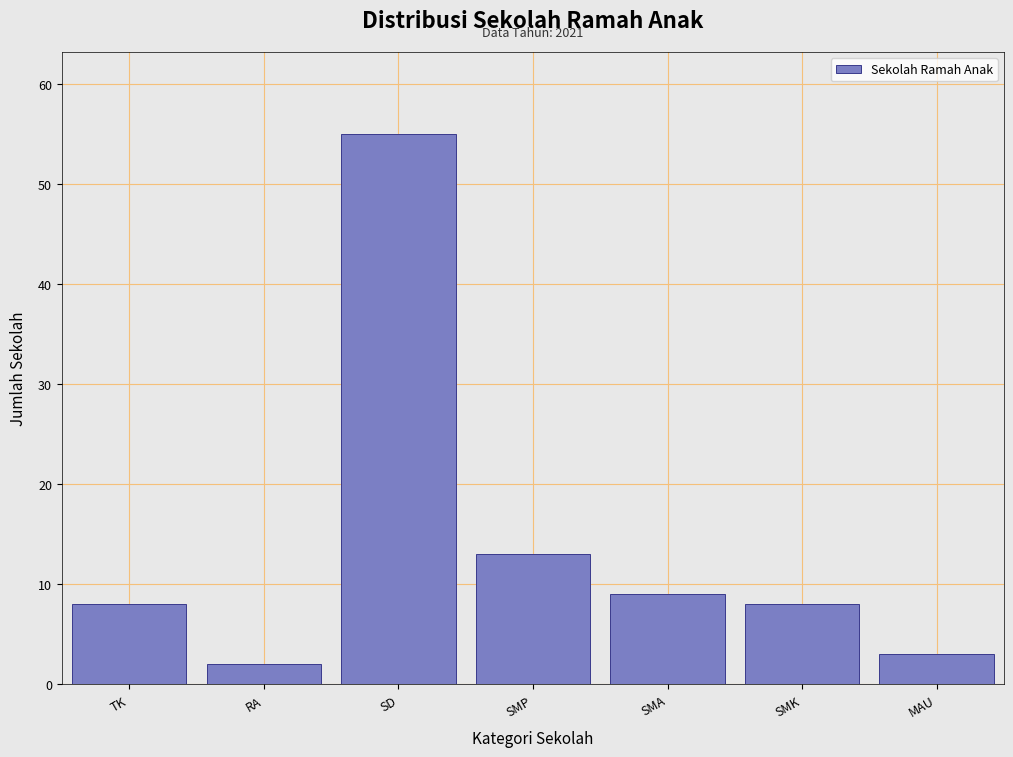

Reading left to right, transcribe all the data shown in this chart.

TK=8	RA=2	SD=55	SMP=13	SMA=9	SMK=8	MAU=3